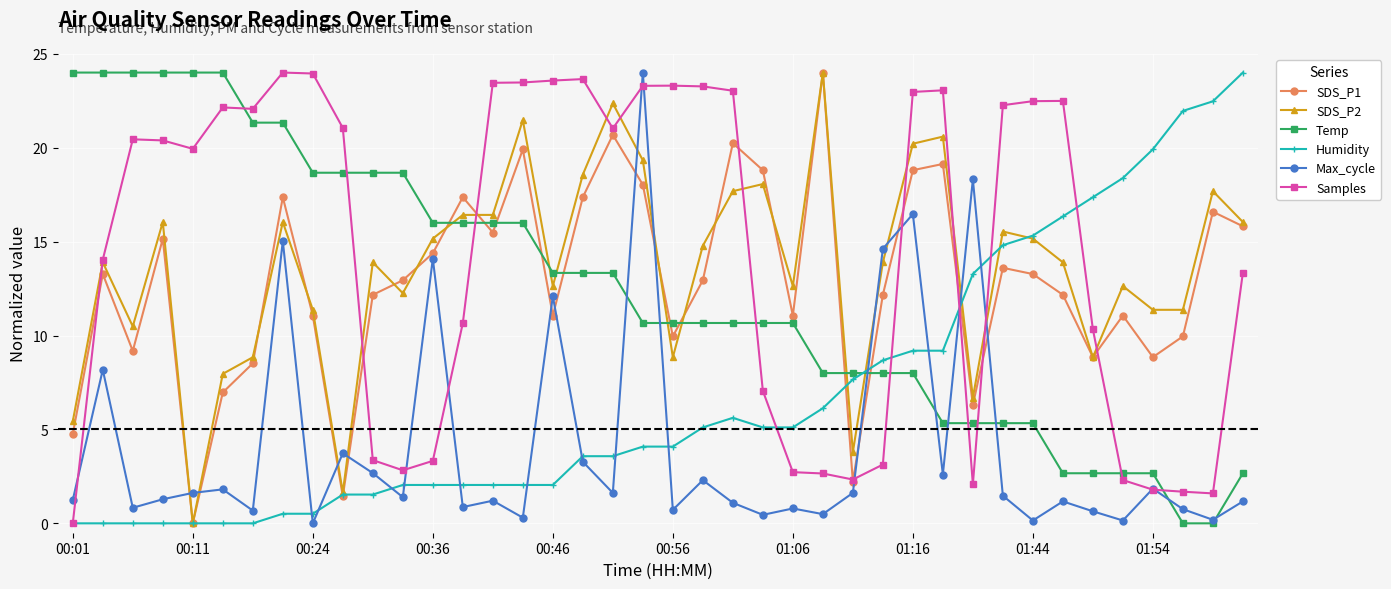

After their last crossing, which series has the higher values: Temp or Samples?

Samples